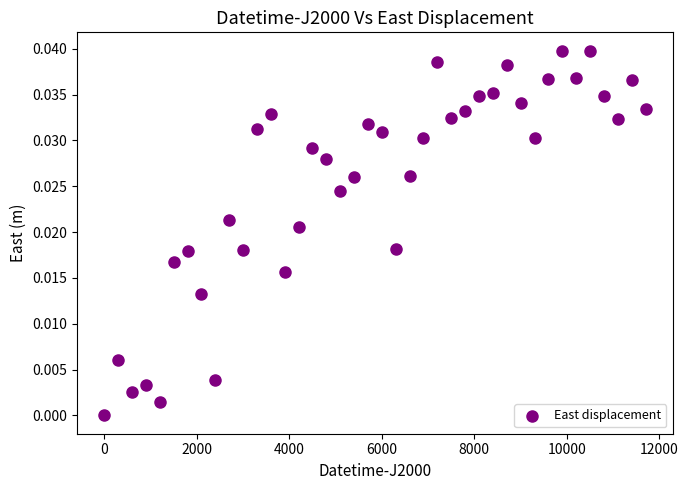

What is the range of X values (max minus min)?

11700.0